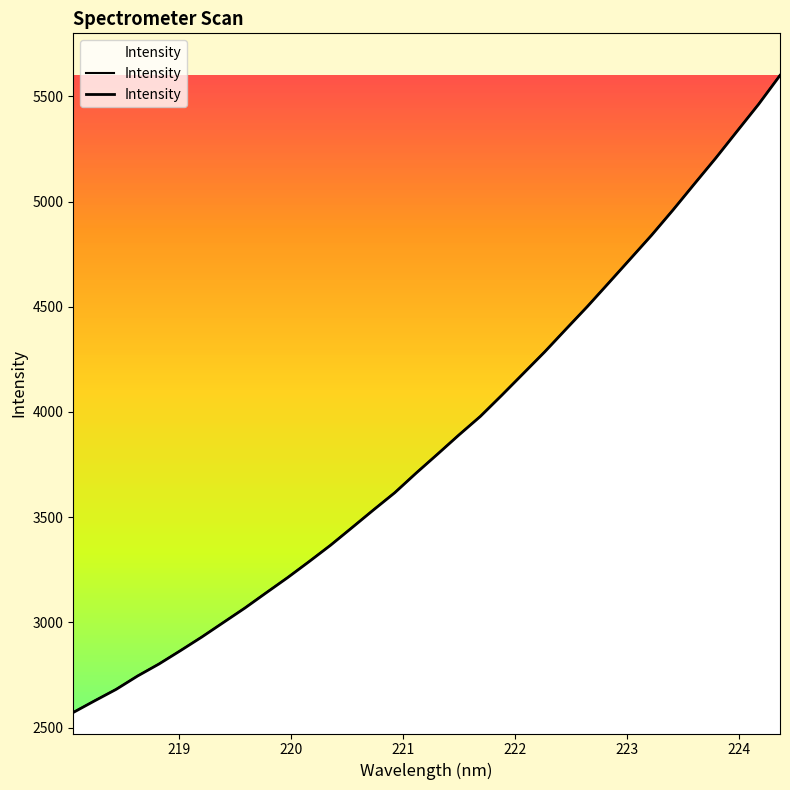

What is the smallest value displayed?

2571.7